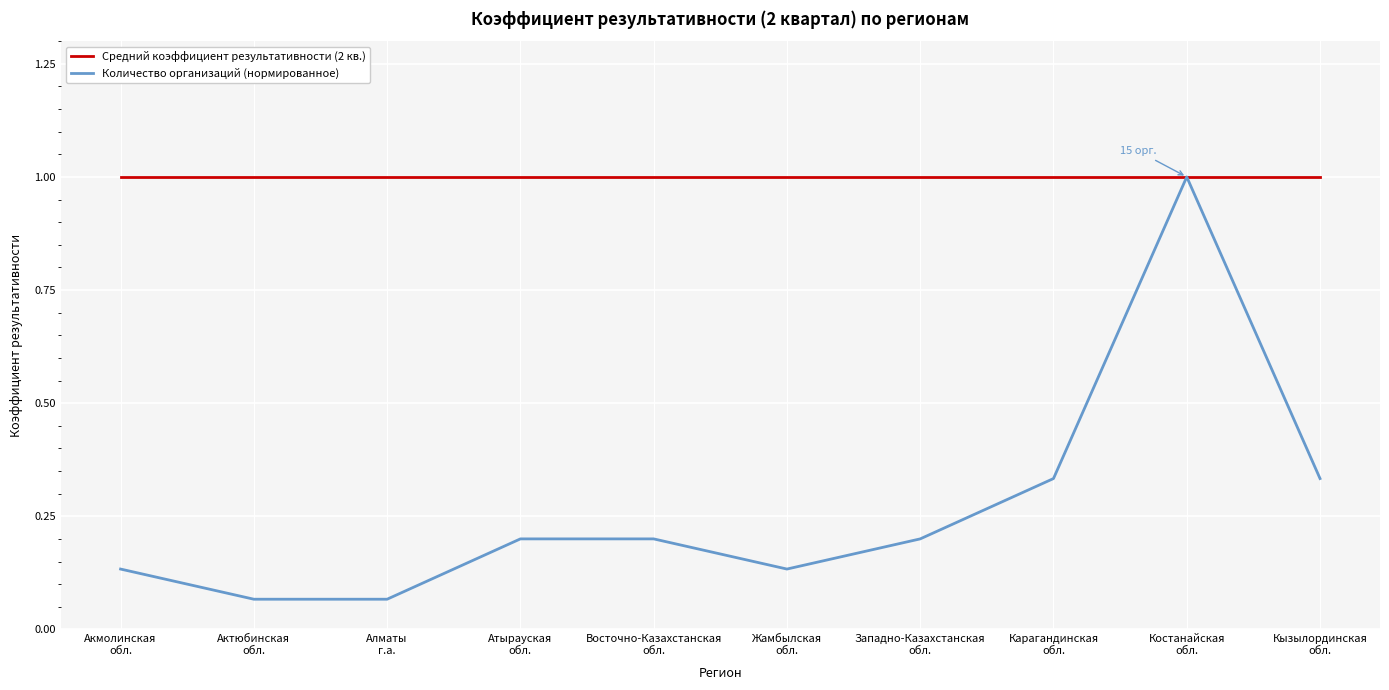

Which series has the largest range (max minus min)?

Количество организаций (нормированное)